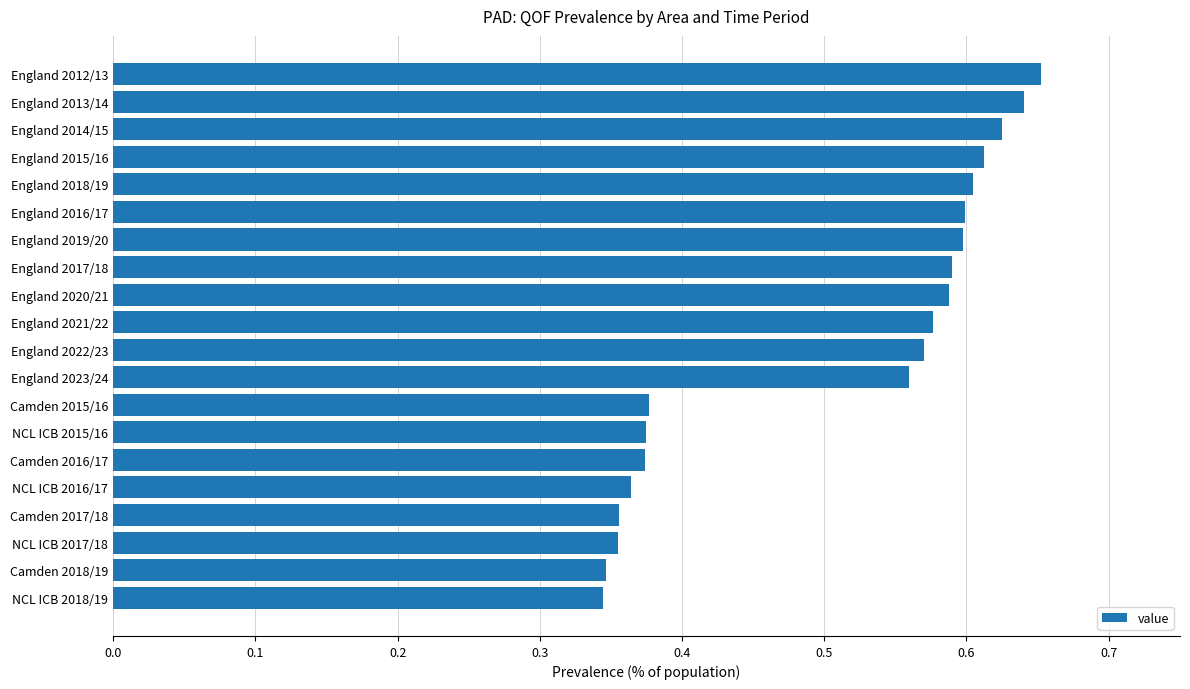

Count the number of categories in the chart.

20